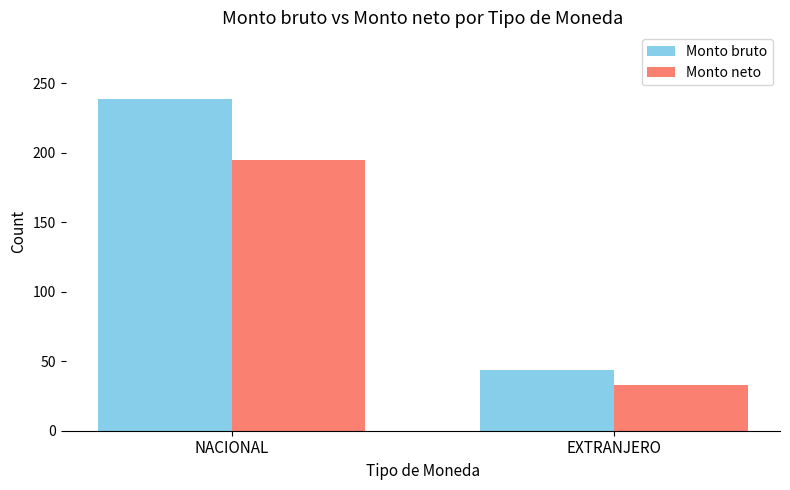

How many data points does each series have?

2